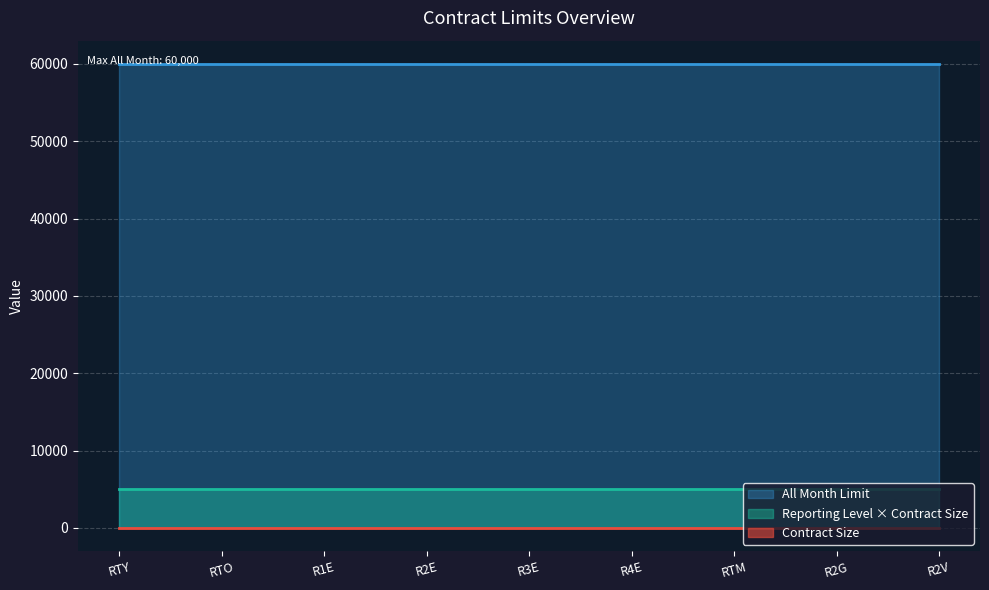

At which category is the sum across all series the highest?

RTY